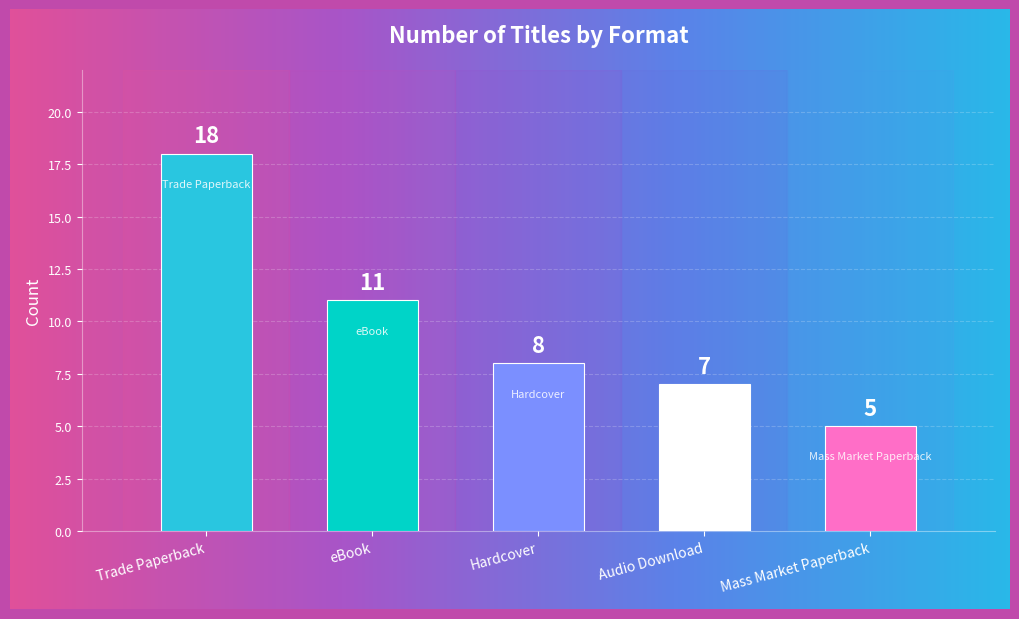

The chart shows a value of 12 at Trade Paperback. True or false?

False